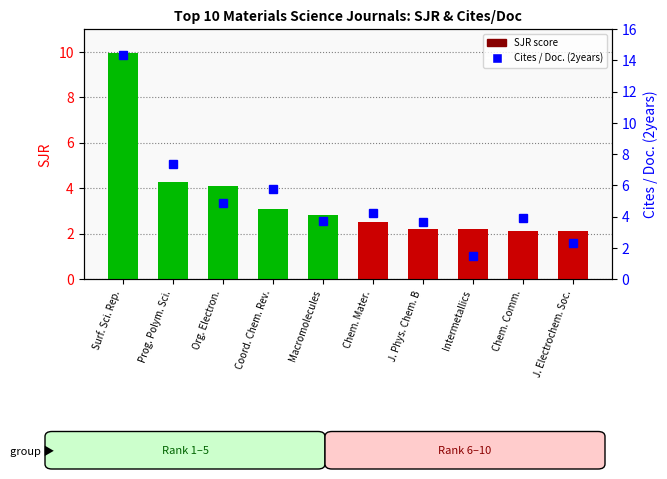

Which series has the widest spread of values?

Cites / Doc. (2years)